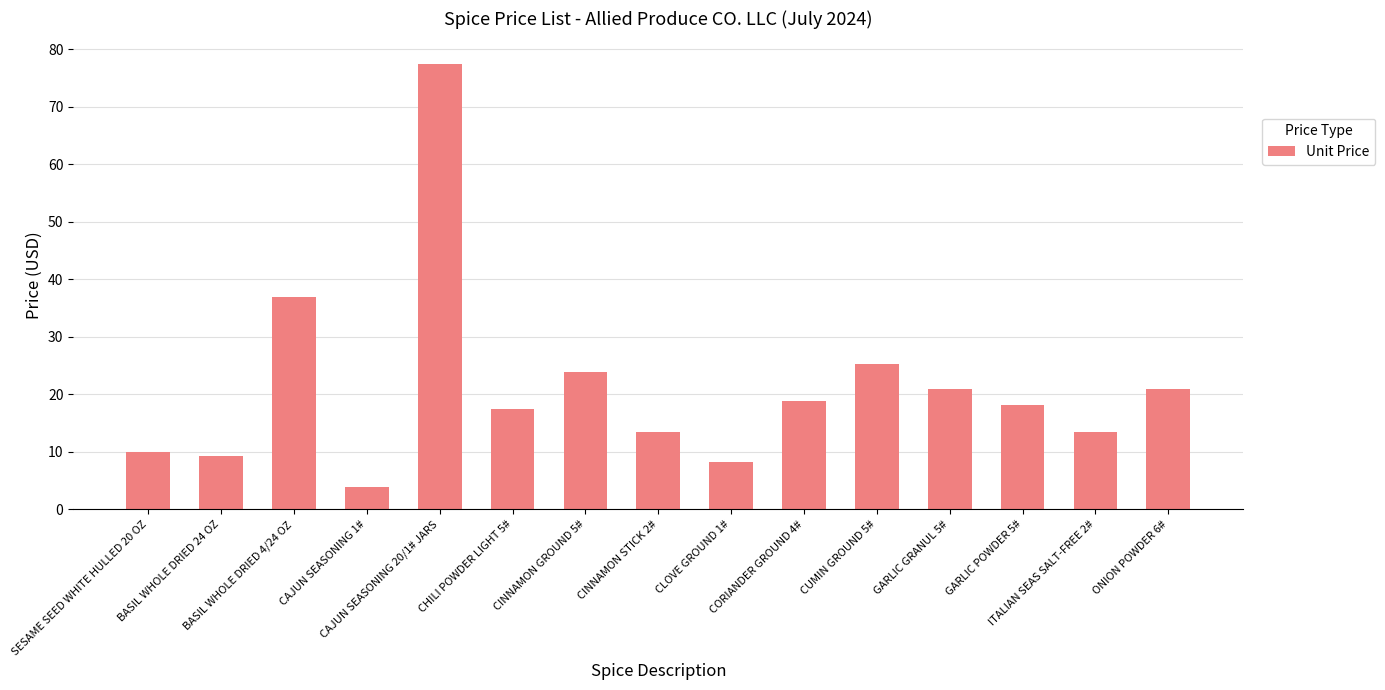

Between CAJUN SEASONING 1# and SESAME SEED WHITE HULLED 20 OZ, which is larger?

SESAME SEED WHITE HULLED 20 OZ